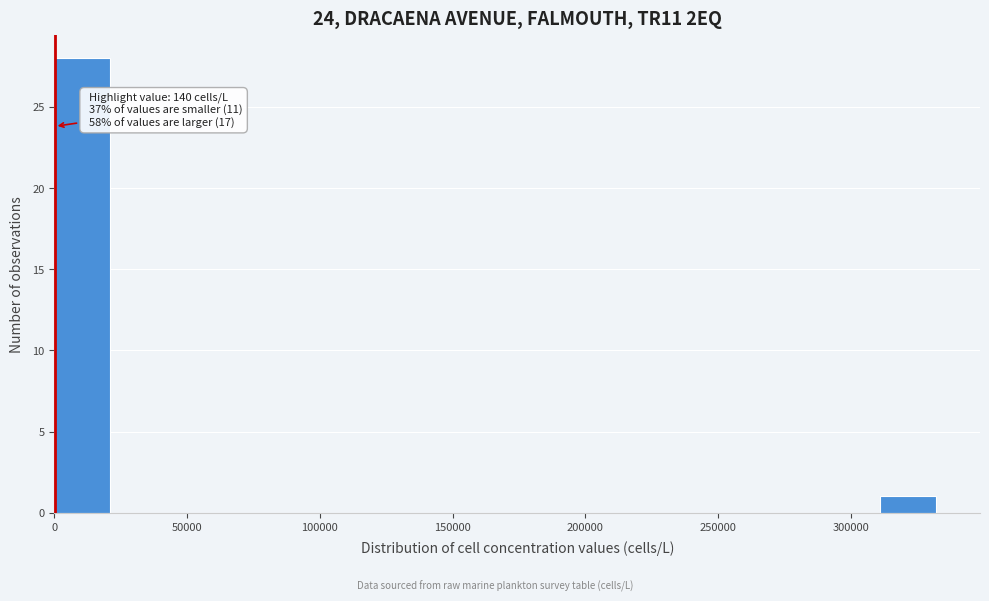

Over which range of the x-axis is the bar tallest?

0 to 20000